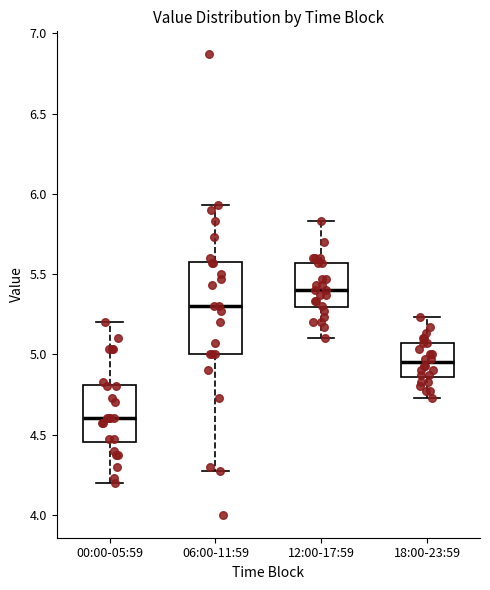

Reading left to right, read every box against the y-axis: the position of its median line, the range the box covers, and the ends of its whiskers. The values are not printed on the chart, so give them approximately, as read against the axis.

00:00-05:59: median 4.60, box 4.45 to 4.80, whiskers 4.20 to 5.20
06:00-11:59: median 5.30, box 5.00 to 5.60, whiskers 4.25 to 5.95
12:00-17:59: median 5.40, box 5.30 to 5.55, whiskers 5.10 to 5.85
18:00-23:59: median 4.95, box 4.85 to 5.05, whiskers 4.75 to 5.25